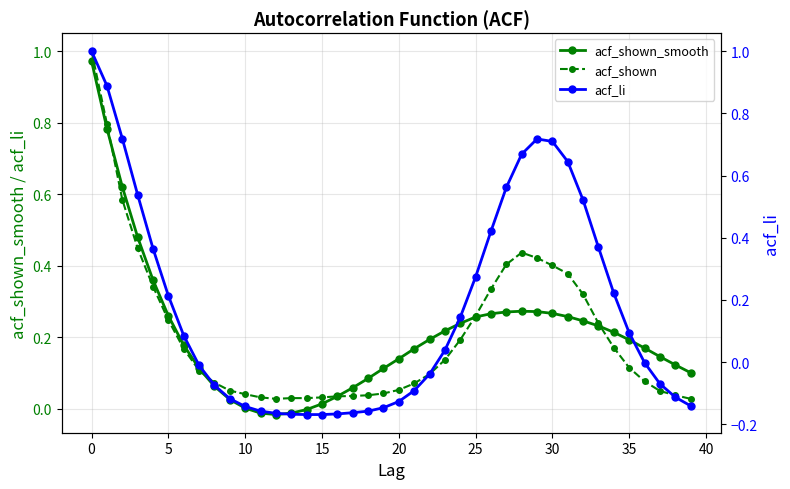

At which category does acf_shown_smooth reach its first local peak?

28